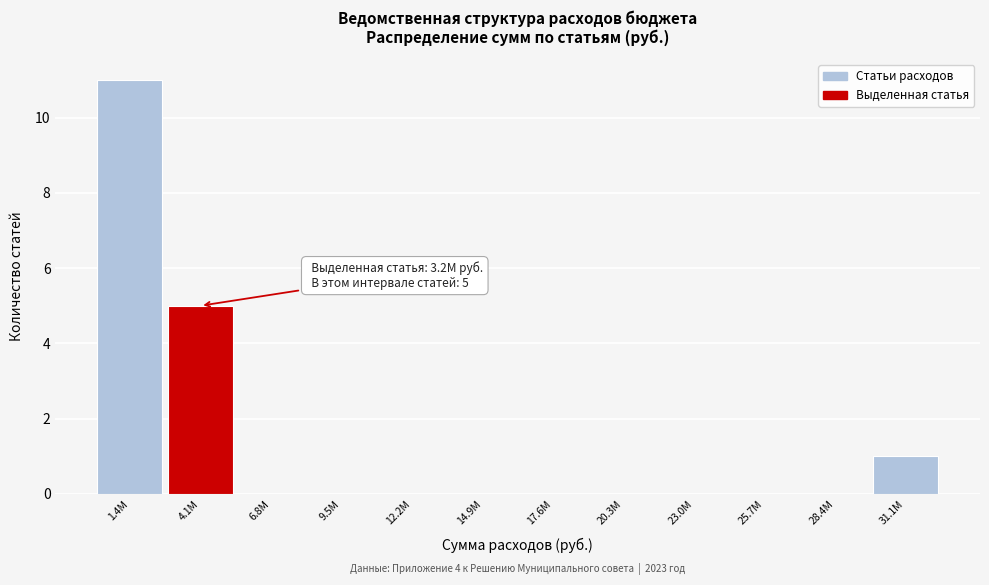

Reading left to right, list all the values displayed in this chart.

1.4M=11	4.1M=5	6.8M=0	9.5M=0	12.2M=0	14.9M=0	17.6M=0	20.3M=0	23.0M=0	25.7M=0	28.4M=0	31.1M=1